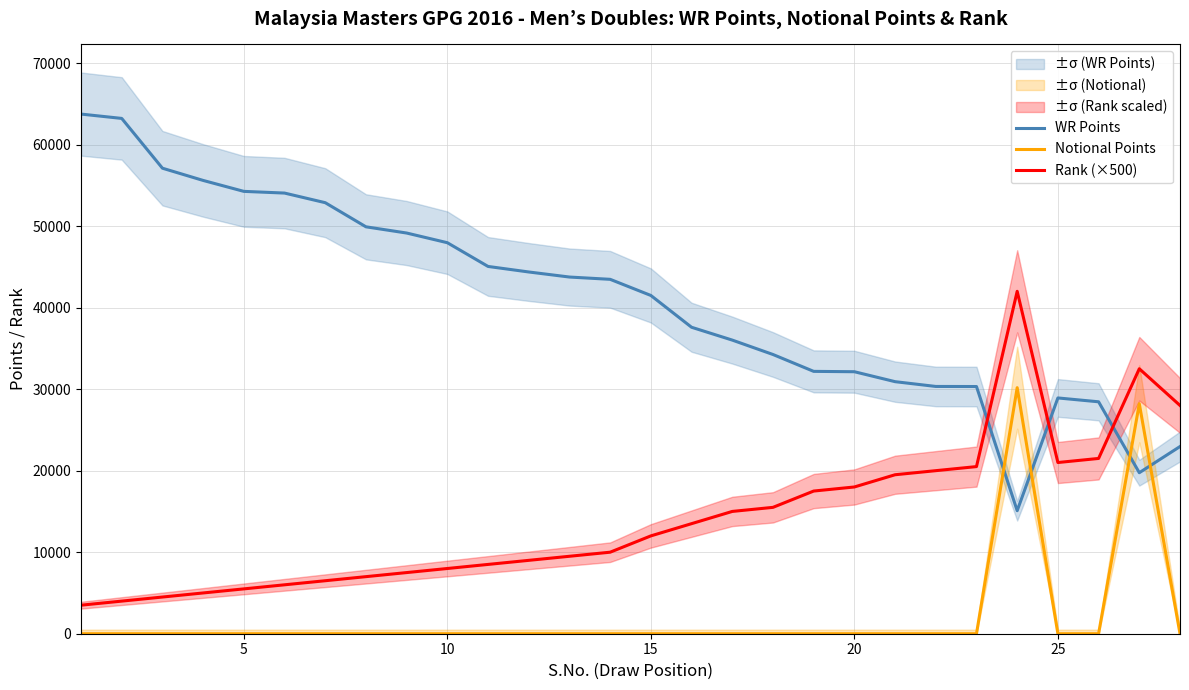

True or false: WR Points and Notional Points cross at least once.

True